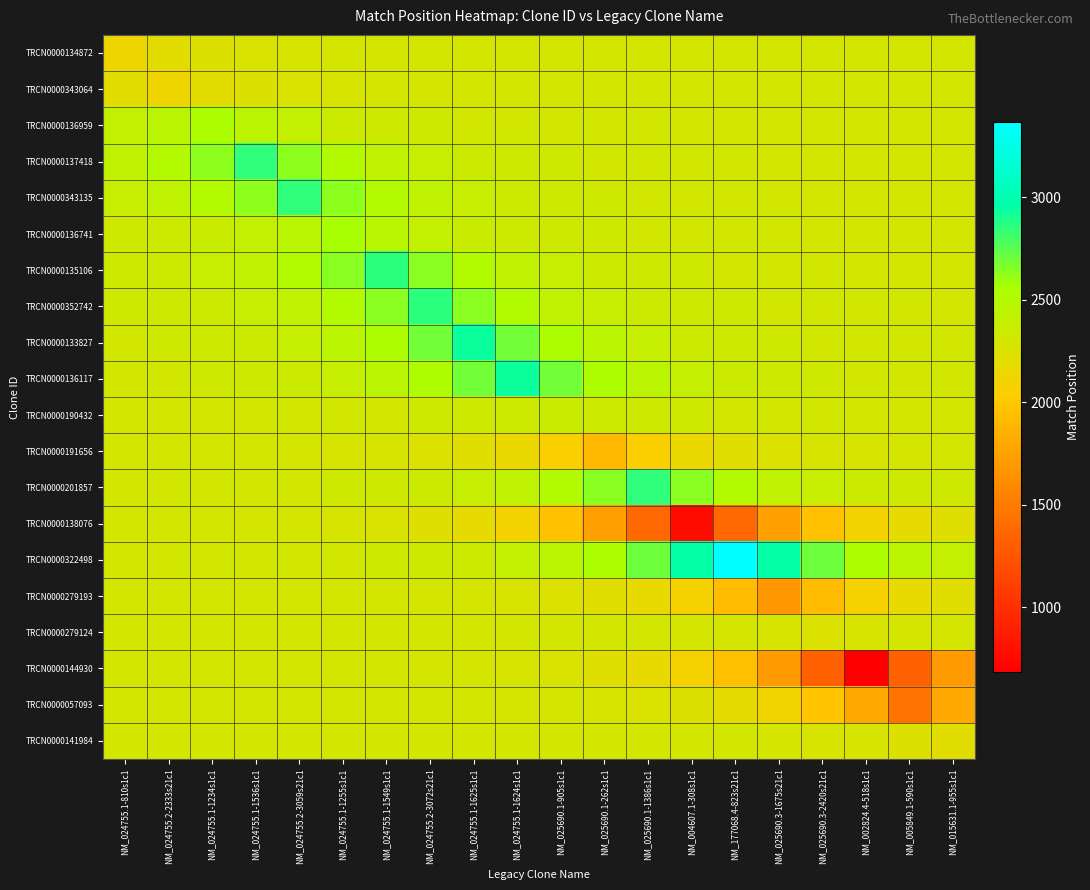

At which category is the sum across all series the highest?

NM_024755.2-3072s21c1